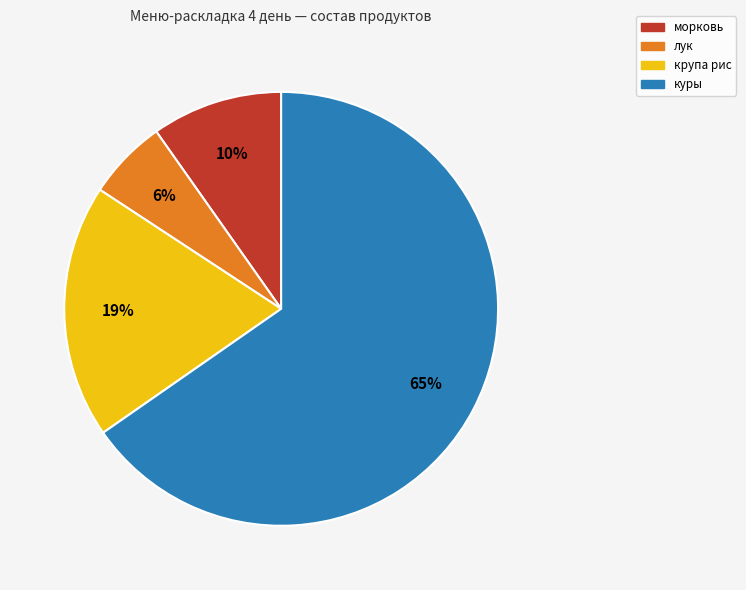

True or false: крупа рис accounts for 12% of the total.

False